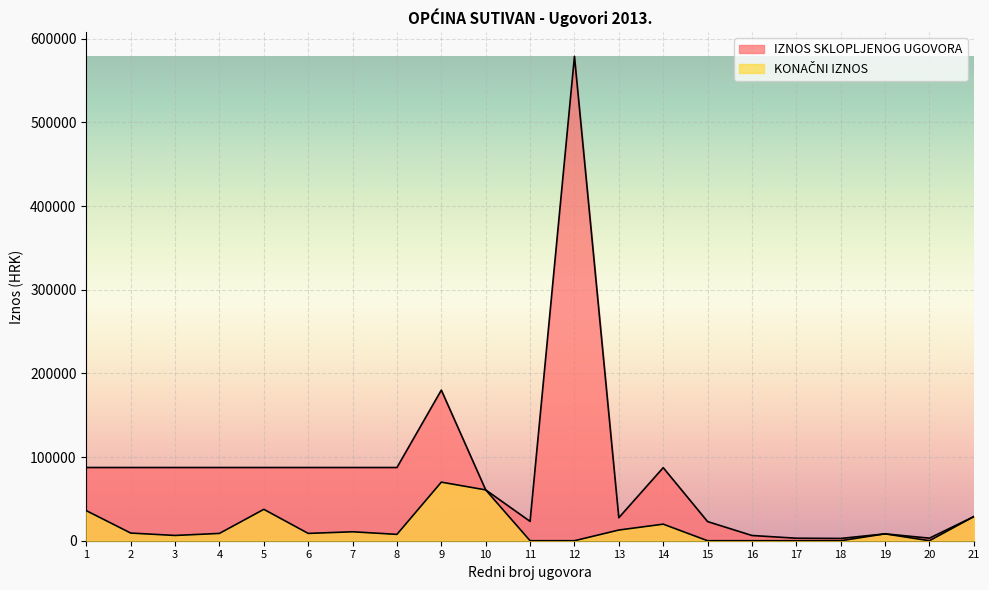

Rank the series at 14 from lowest to highest value.

KONAČNI IZNOS, IZNOS SKLOPLJENOG UGOVORA